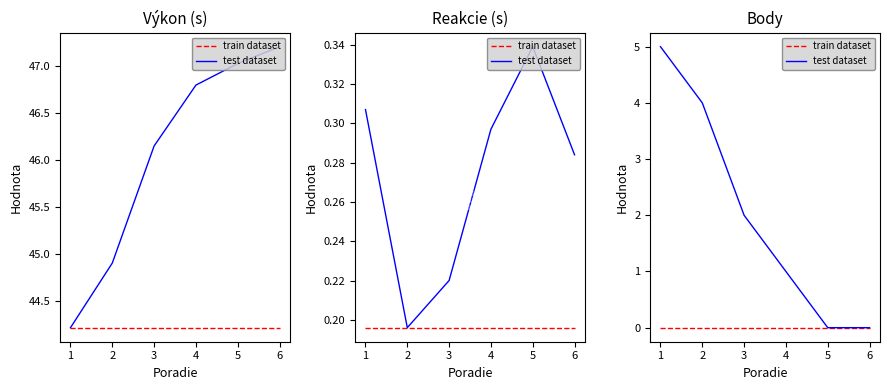

List the series in order of their overall mean, lowest first.

train dataset, test dataset